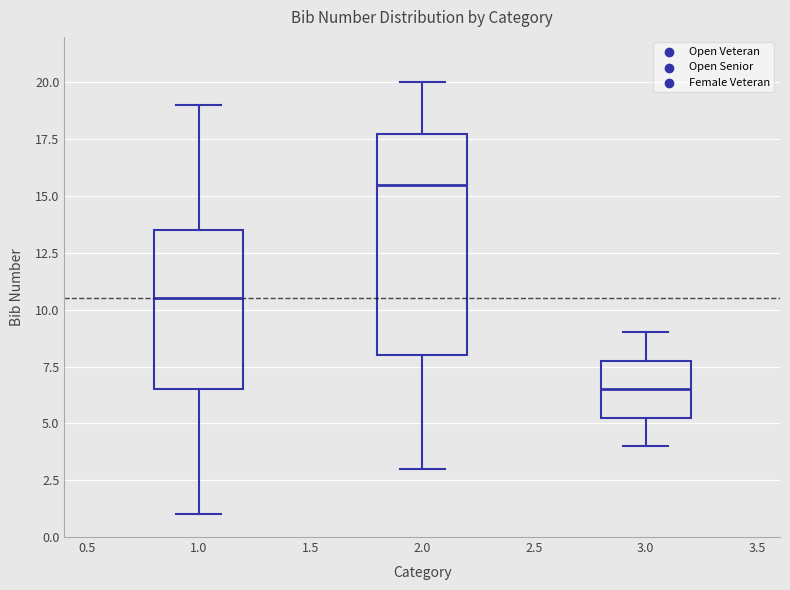

Where is the lower edge of the box at x = 2.0 on the y-axis? The values are not printed on the chart, so give them approximately, as read against the axis.

8.0